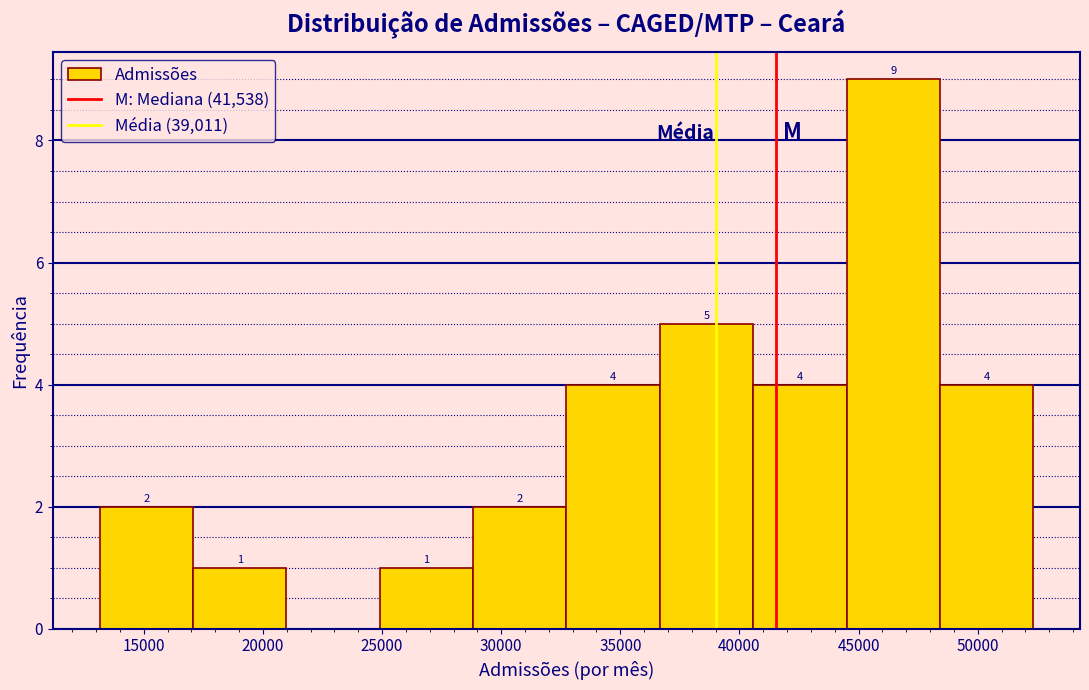

Which range on the x-axis has the tallest bar?

44500 to 48500